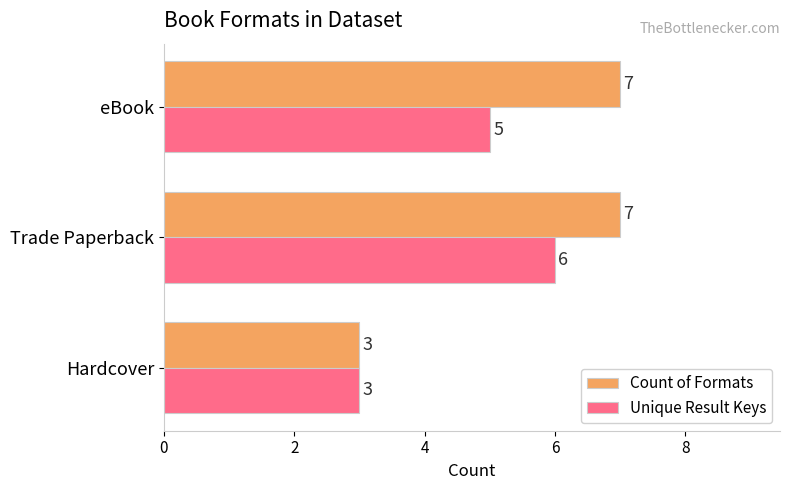

What is the average value of the Unique Result Keys series?

5